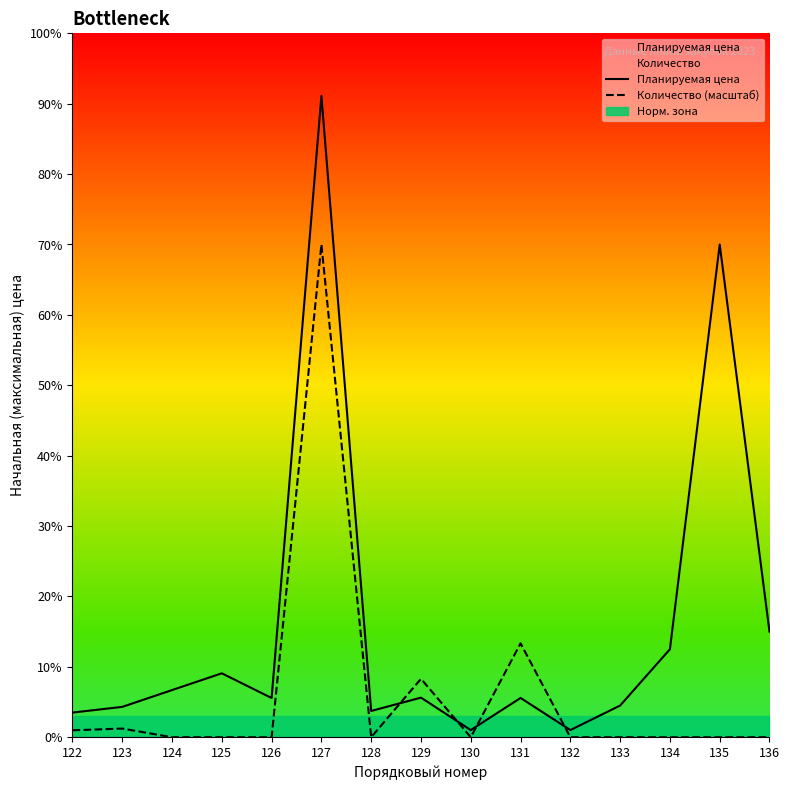

Reading right to left, extract all data points from this chart.

Планируемая цена: 136=3000000.0	135=14000000.0	134=2500000.0	133=900000.0	132=203332.7	131=1115616.7	130=202924.6	129=1125000.0	128=745883.6	127=18220800.0	126=1113866.7	125=1816076.7	124=1339816.7	123=862200.0	122=700000.0
Количество (масштаб): 136=122.9	135=122.9	134=122.9	133=122.9	132=122.9	131=2667720.4	130=122.9	129=1659641.7	128=122.9	127=14000000.0	126=122.9	125=122.9	124=122.9	123=245872.8	122=196698.3